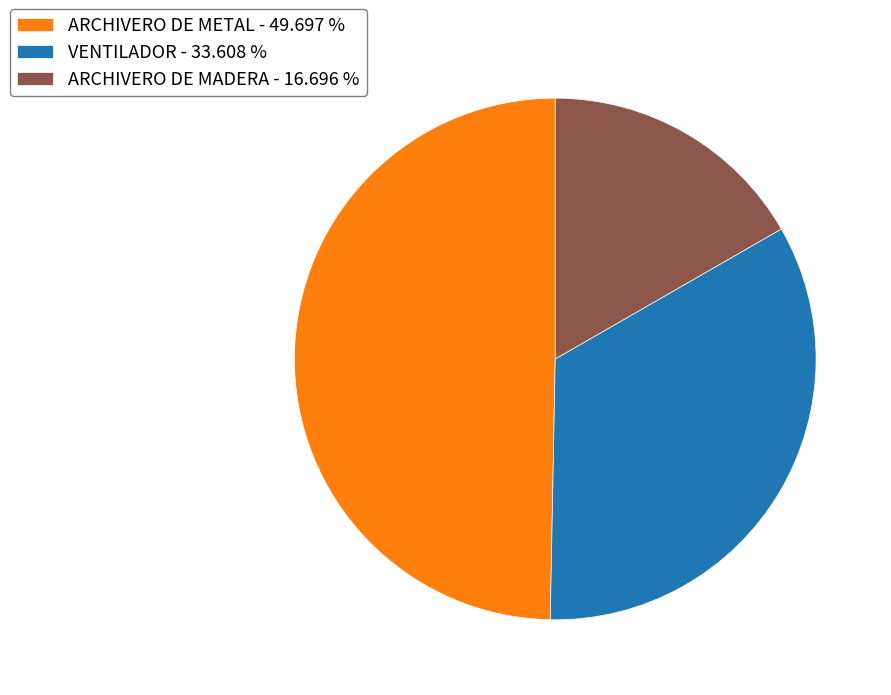

What is the largest slice in the pie chart?

ARCHIVERO DE METAL - 49.697 %